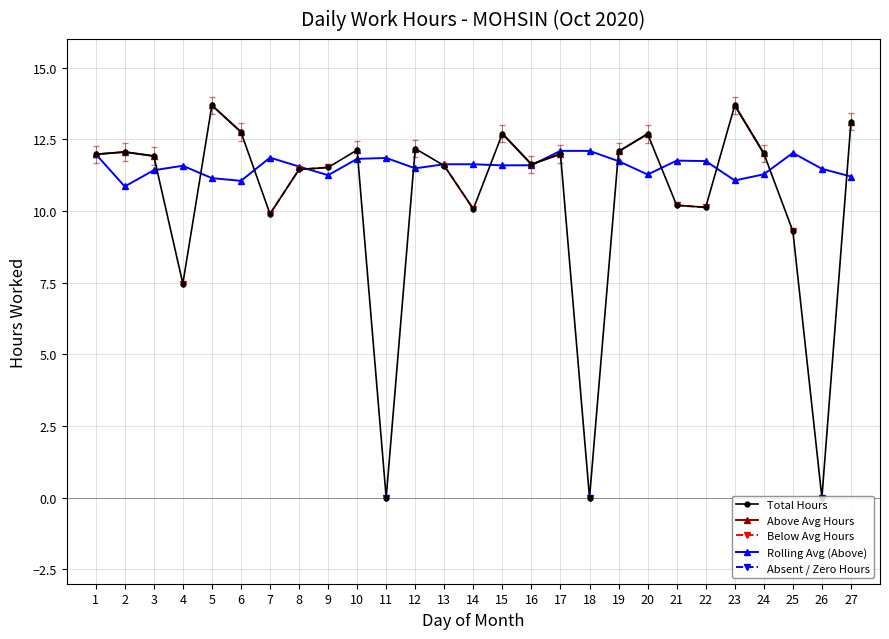

What is the difference between the highest and lowest values at 27?

1.9